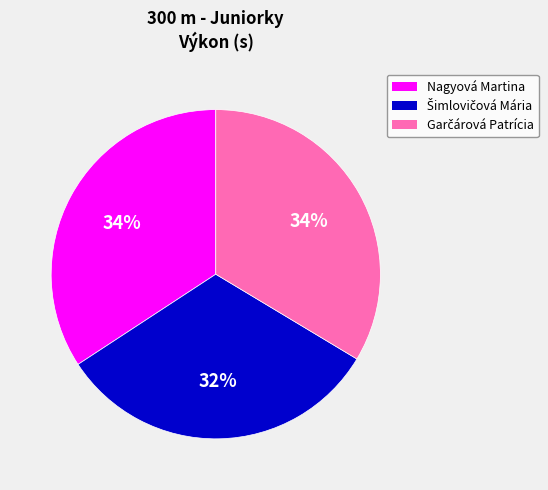

To the nearest percent, what is the average slice percentage?

33%